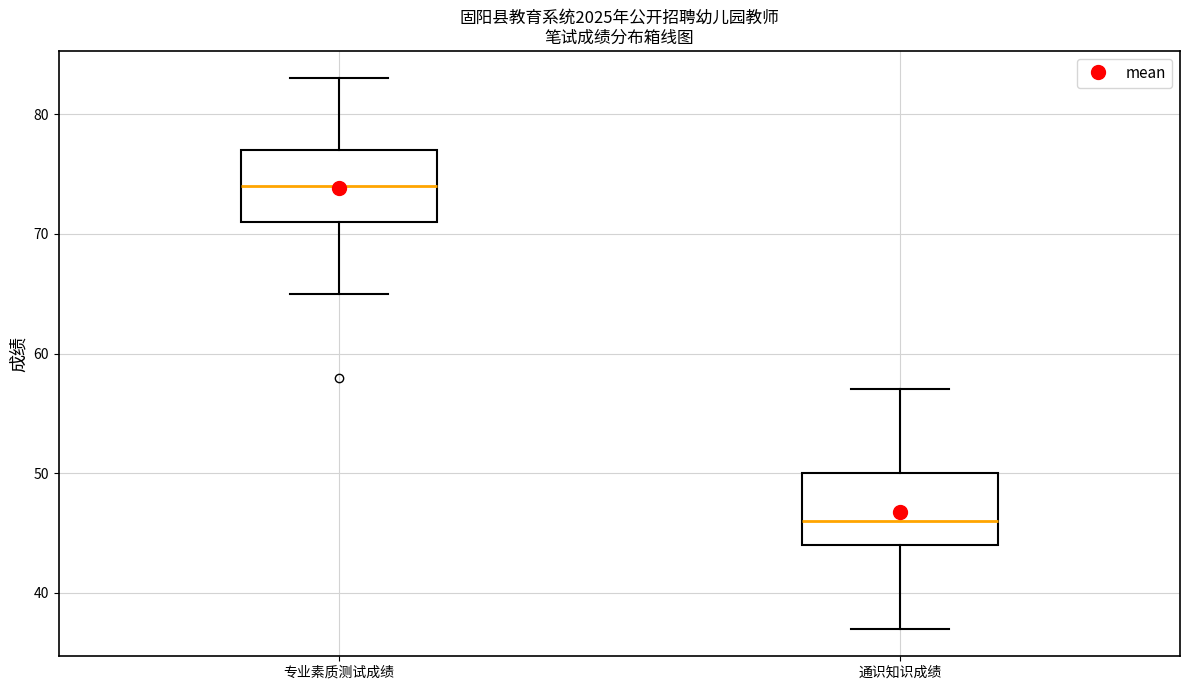

Where does the lower whisker of the box for 通识知识成绩 end on the y-axis? The values are not printed on the chart, so give them approximately, as read against the axis.

37